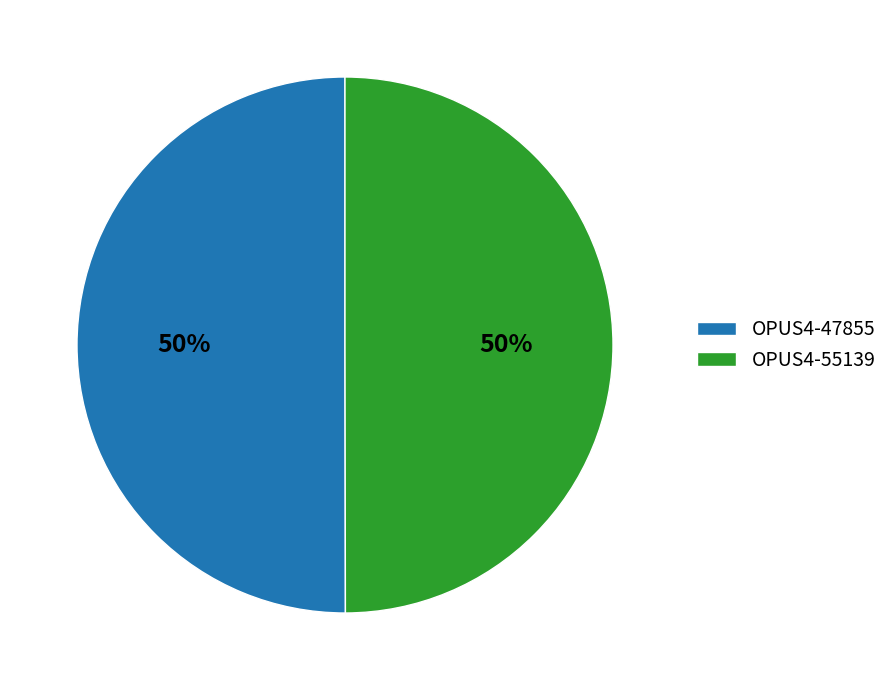

What percentage is the OPUS4-47855 slice, to the nearest percent?

50%